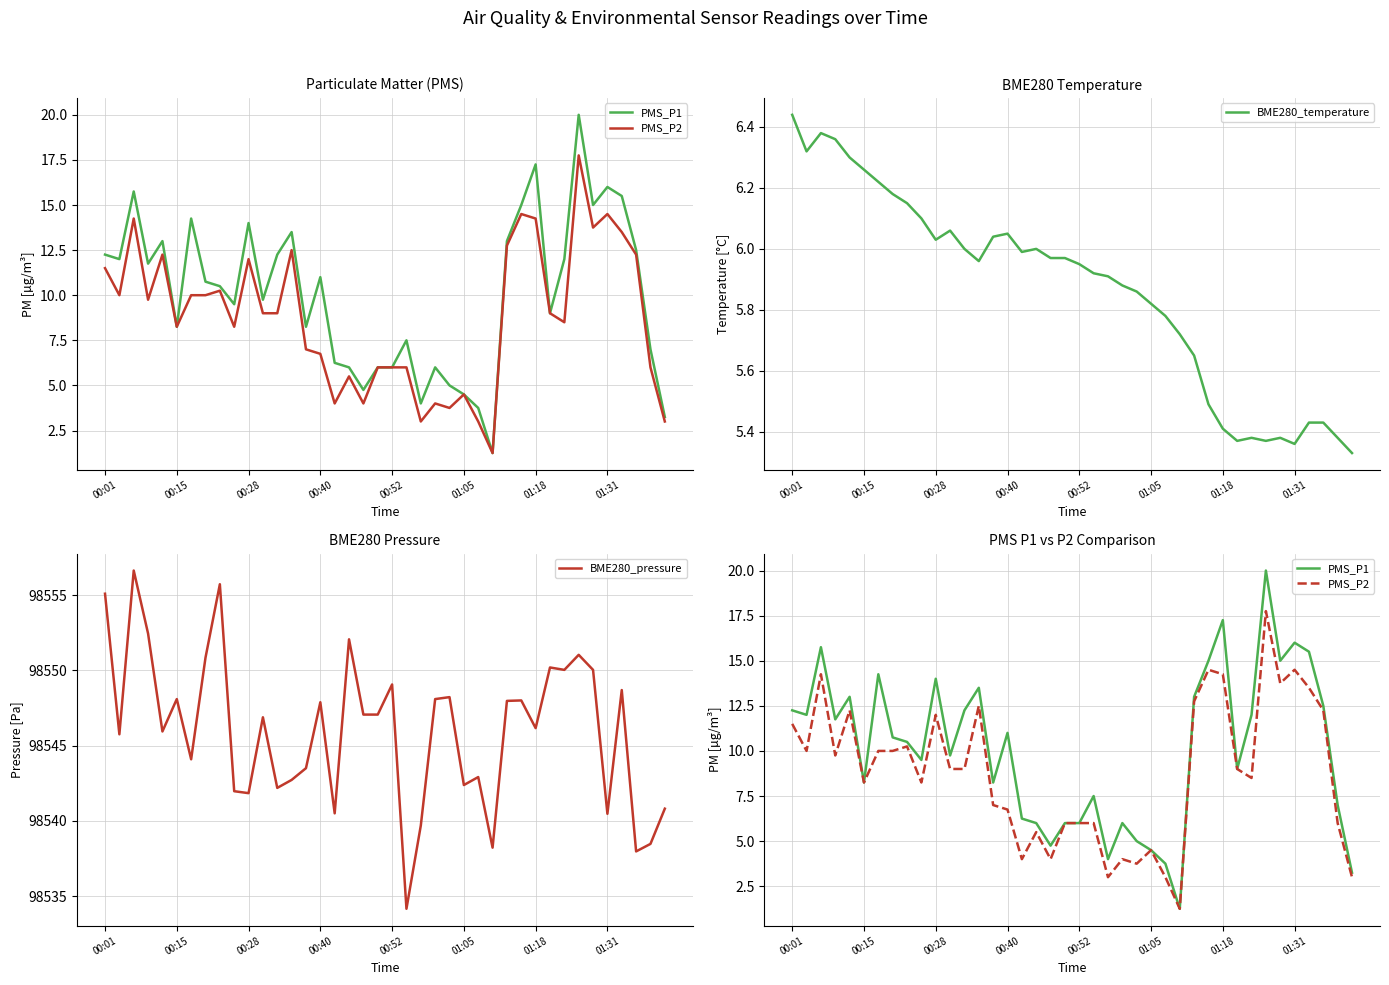

In PMS_P1, how many points are higher than both neighbors (excluding endpoints)?

11